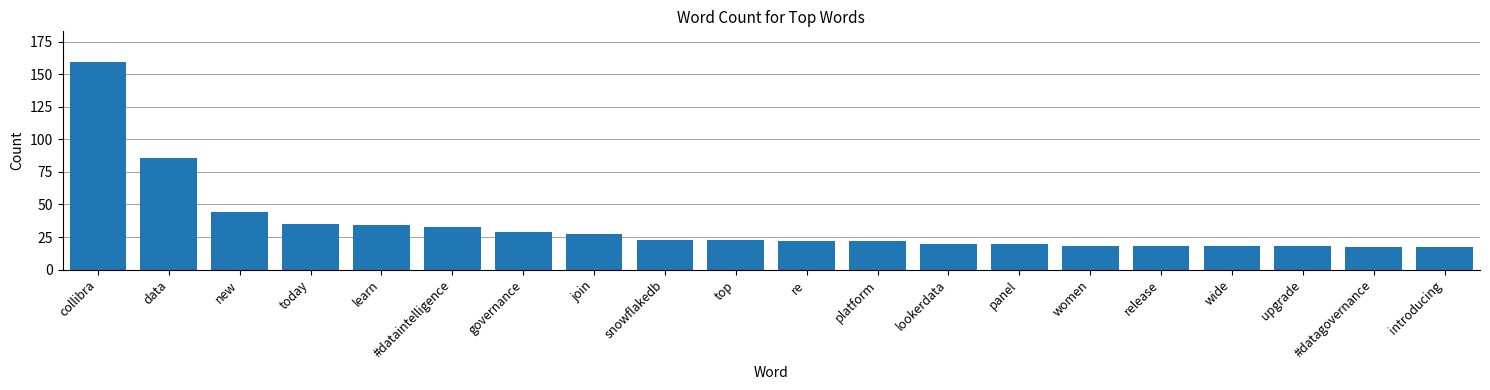

What is the difference between the second highest and second lowest values?

69